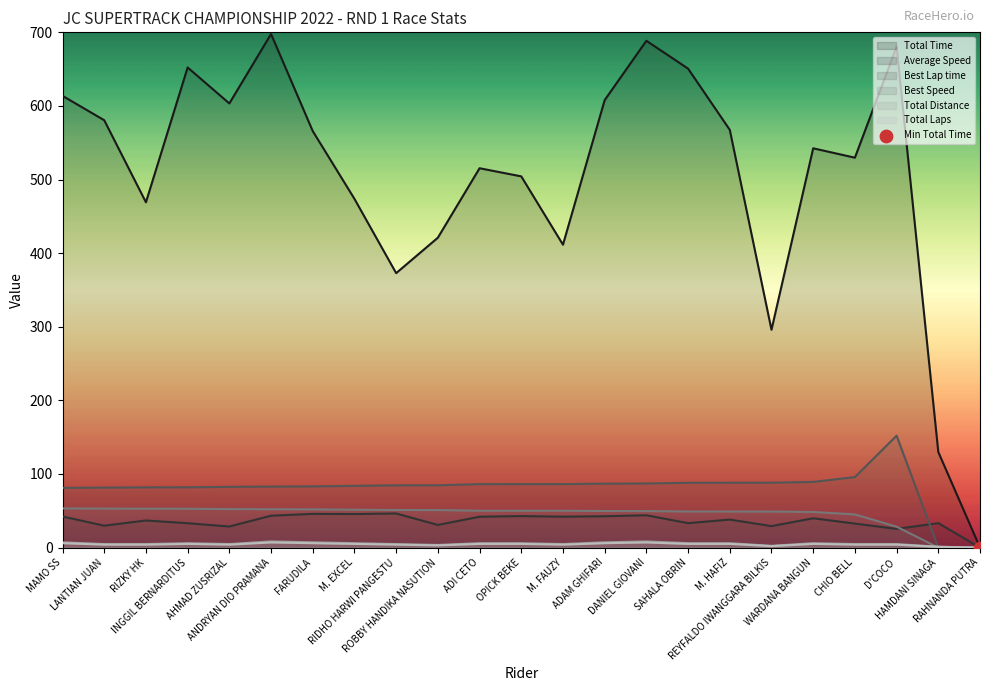

At which category is the sum across all series the highest?

D'COCO